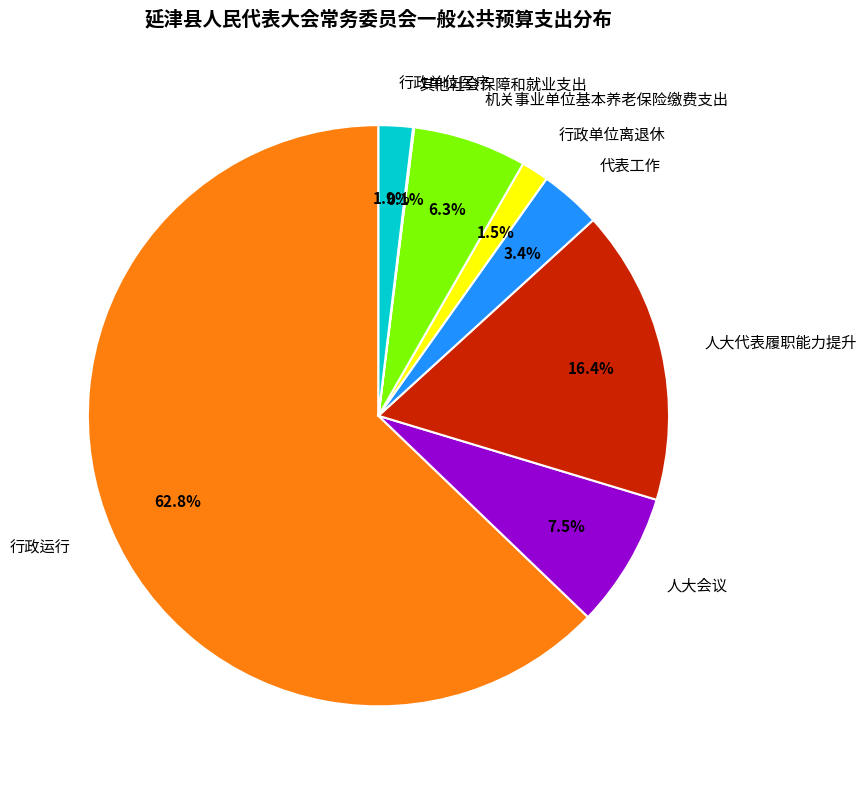

Which category has the biggest portion of the pie?

行政运行